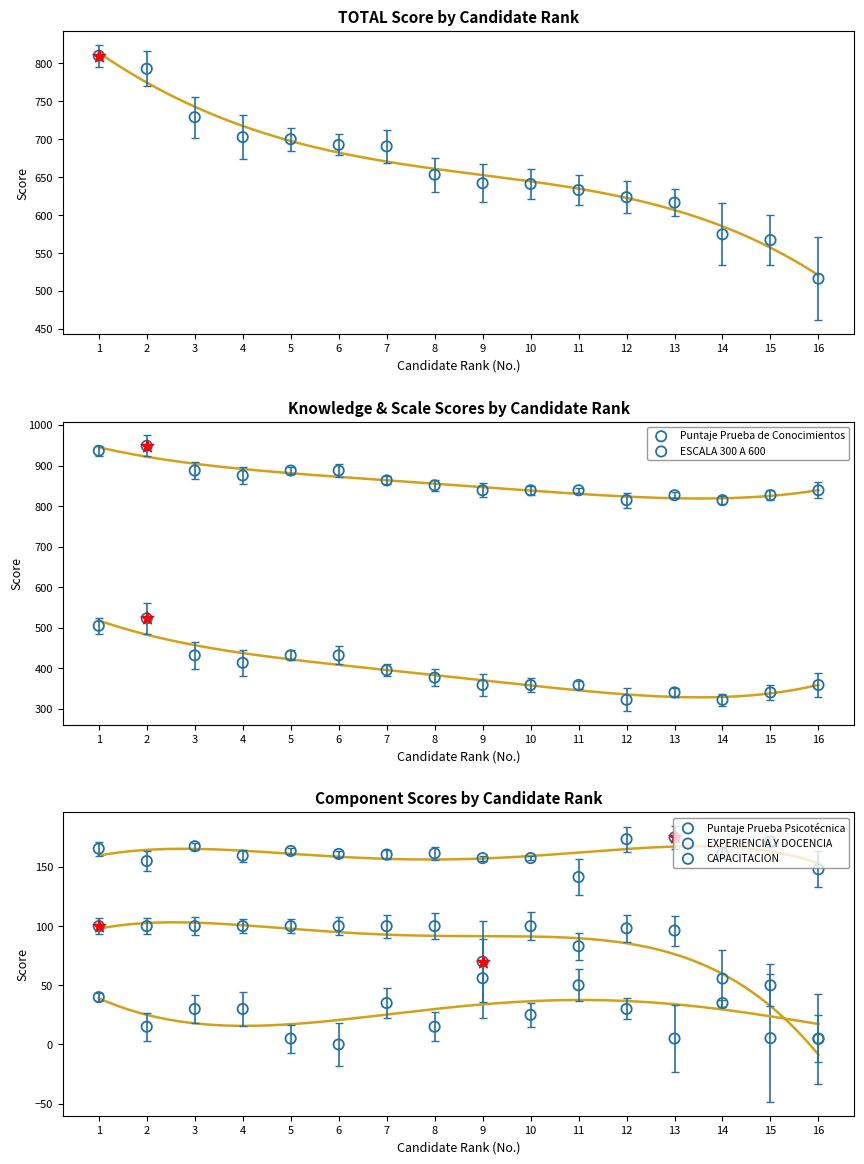

At how many categories does at least one series exceed 752?

16